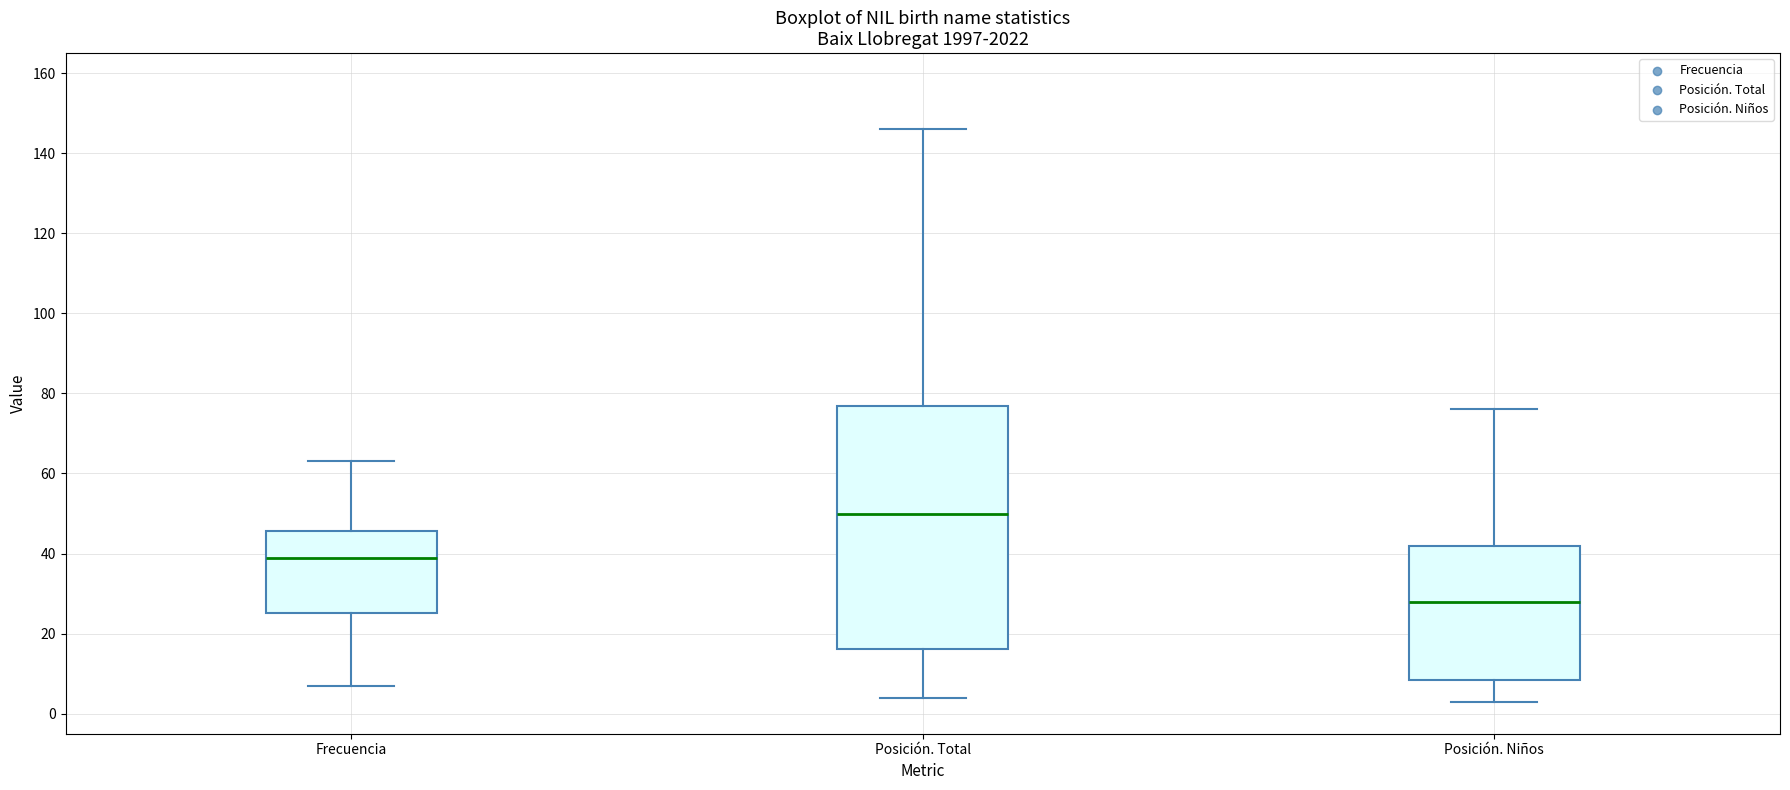

Which box is the tallest, from its lower edge to its upper edge?

Posición. Total